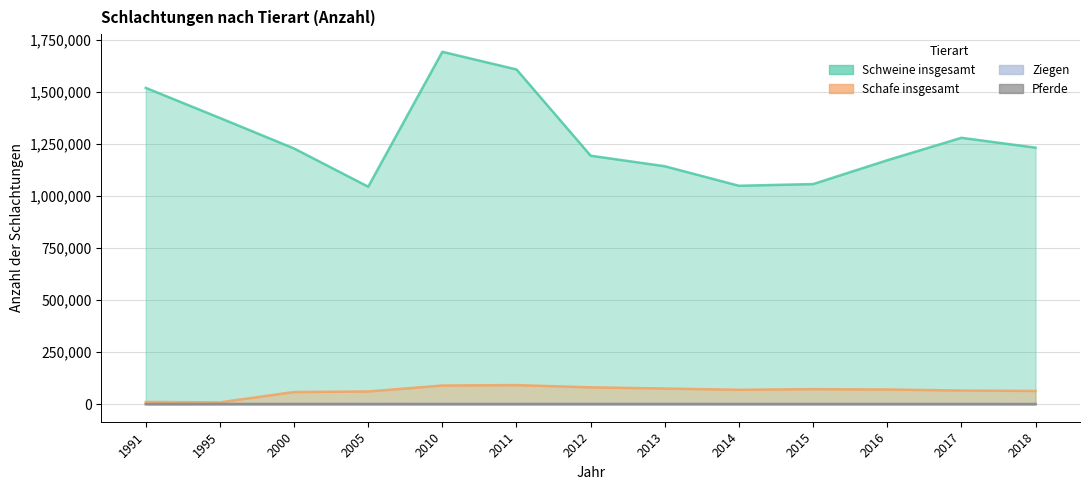

How many values in the Ziegen series are below 842?

6